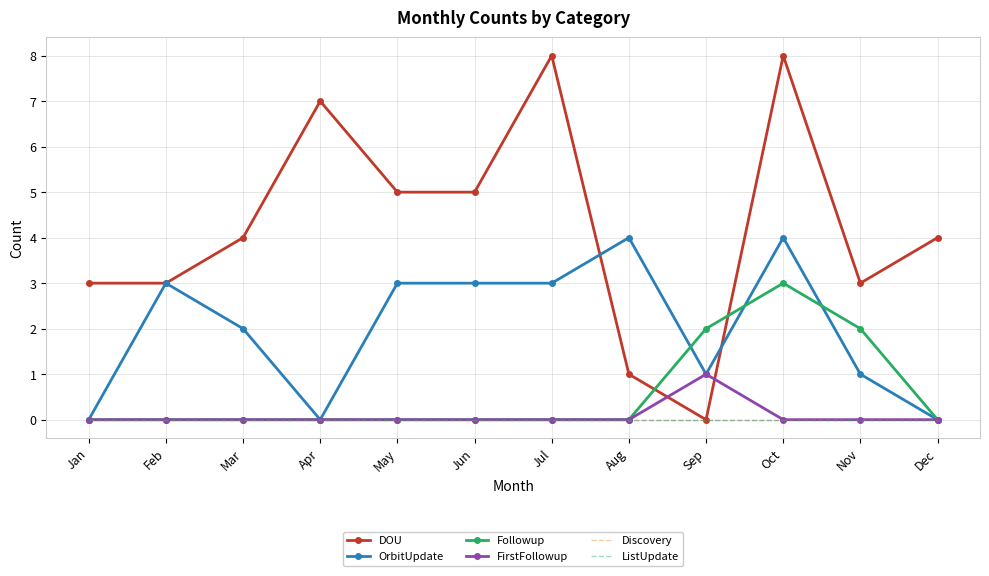

List the series in order of their peak value, lowest first.

Discovery, ListUpdate, FirstFollowup, Followup, OrbitUpdate, DOU